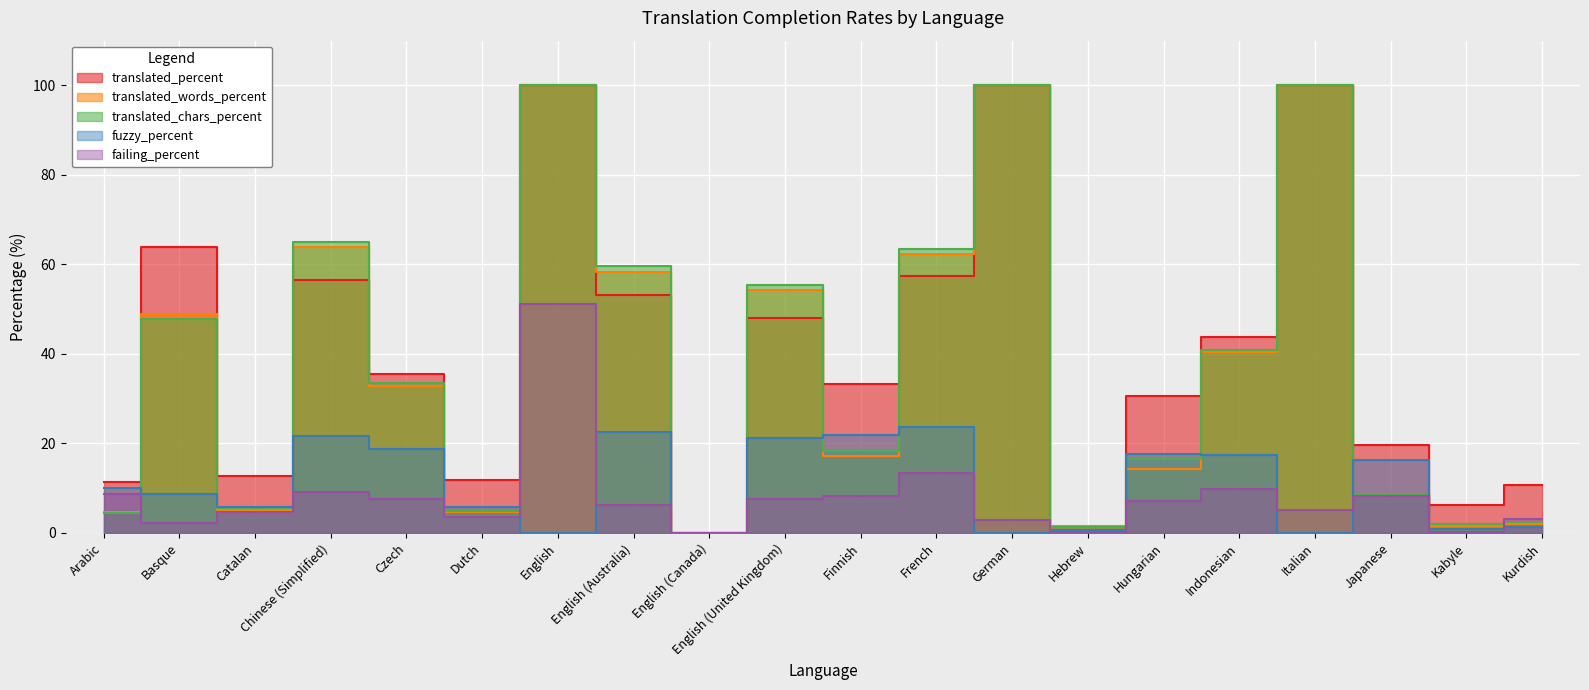

At how many categories does at least one series exceed 25?

12